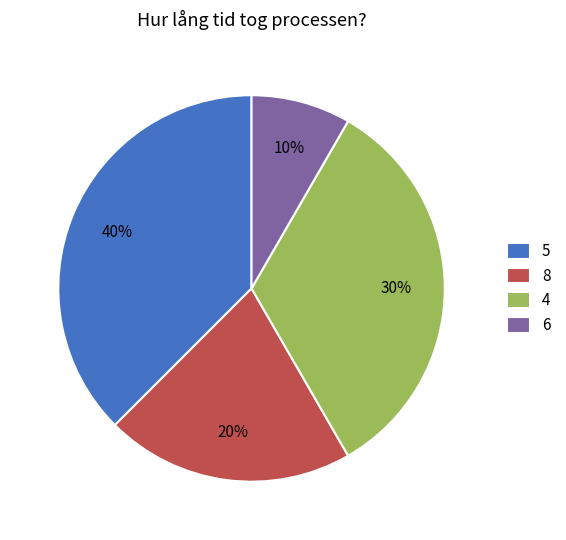

Do 9 and 7 together represent more than half of the pie?

No